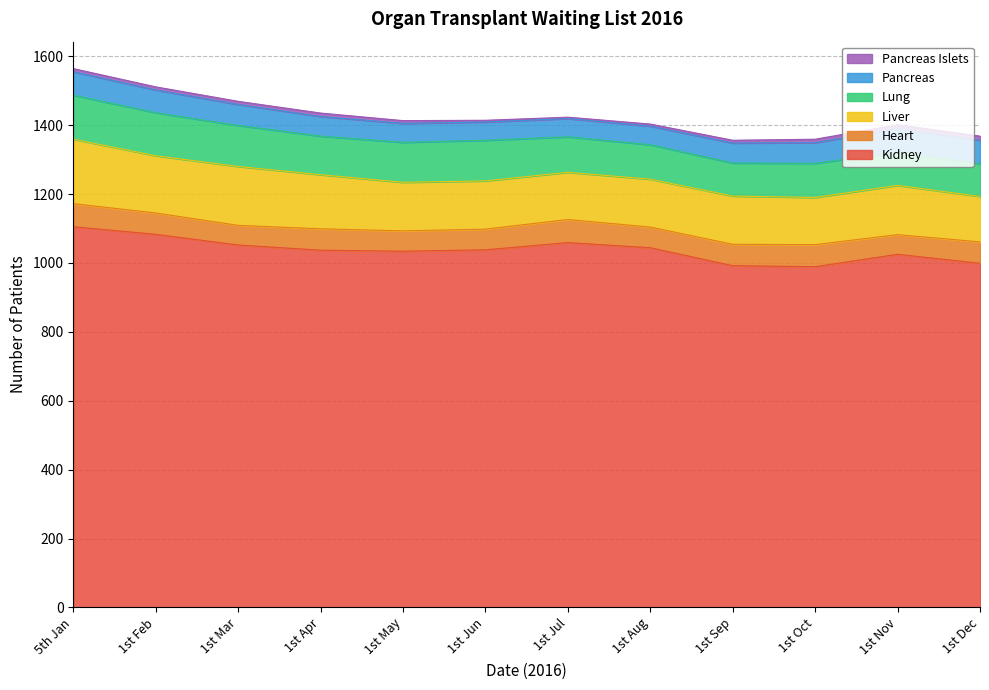

Does the chart display data point markers on the line(s)?

No